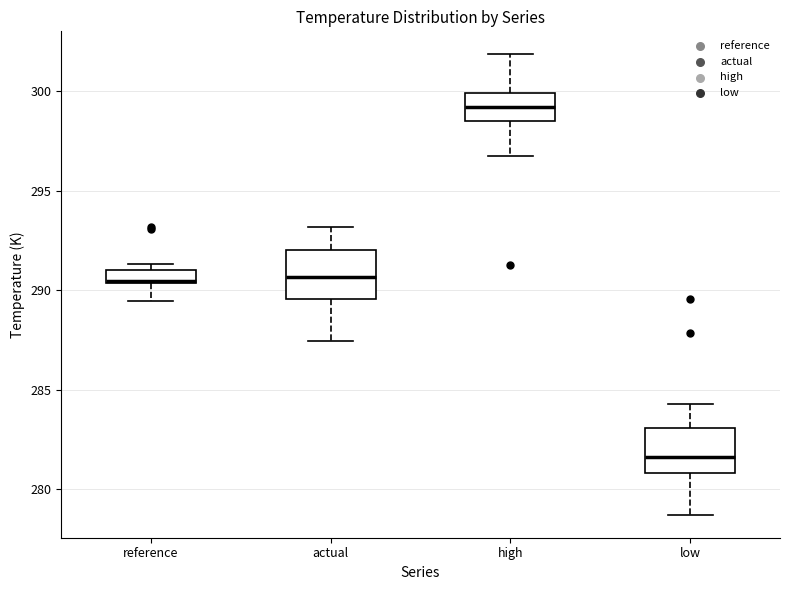

Where is the lower edge of the box for actual on the y-axis? The values are not printed on the chart, so give them approximately, as read against the axis.

289.5